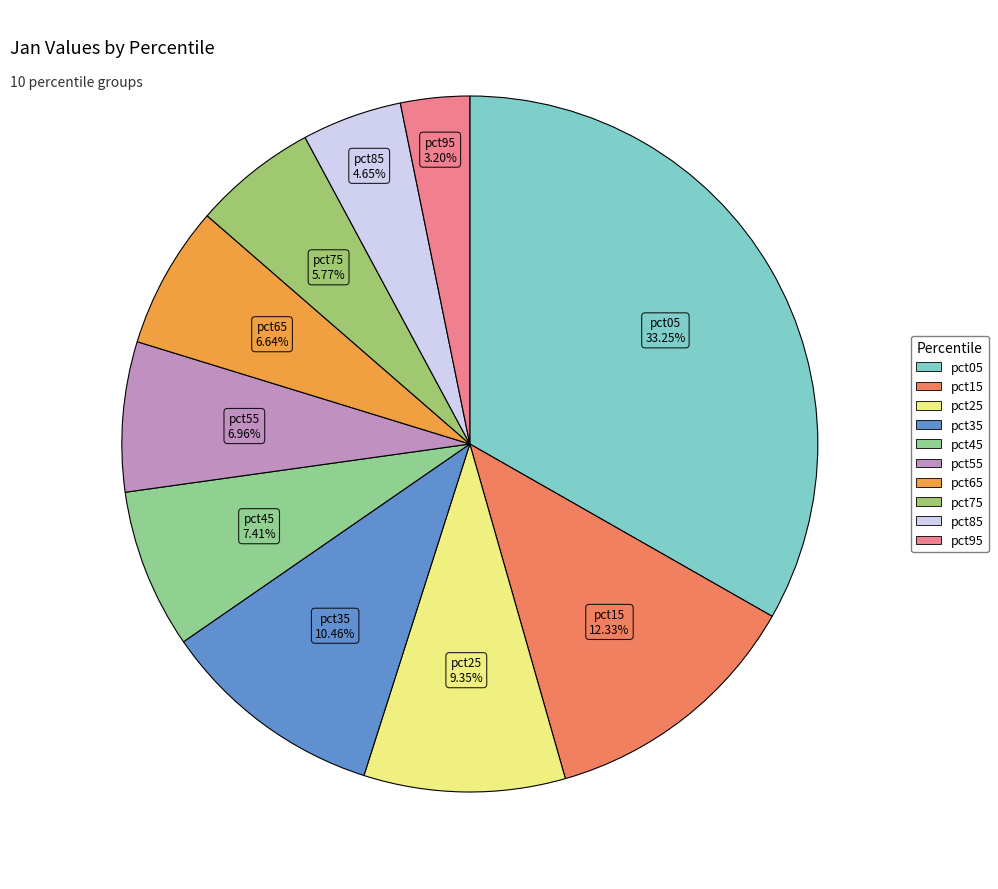

Is the sum of pct85 and pct75 greater than half?

No